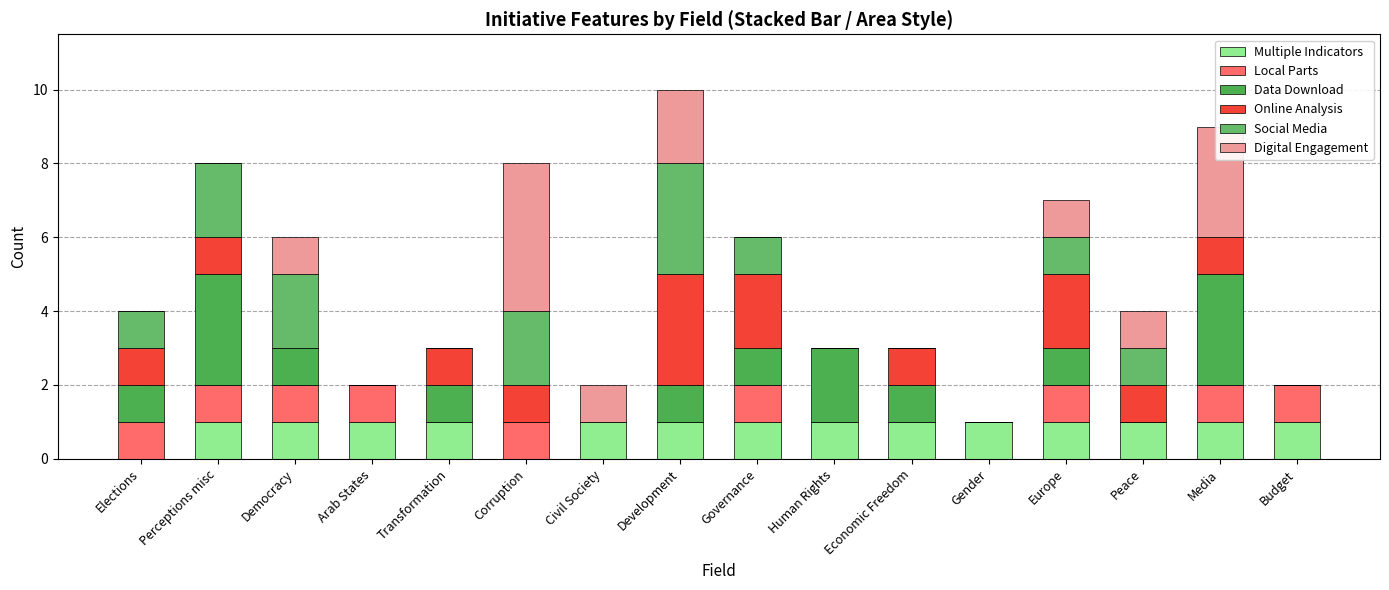

Which has a higher value, Civil Society or Transformation?

Civil Society